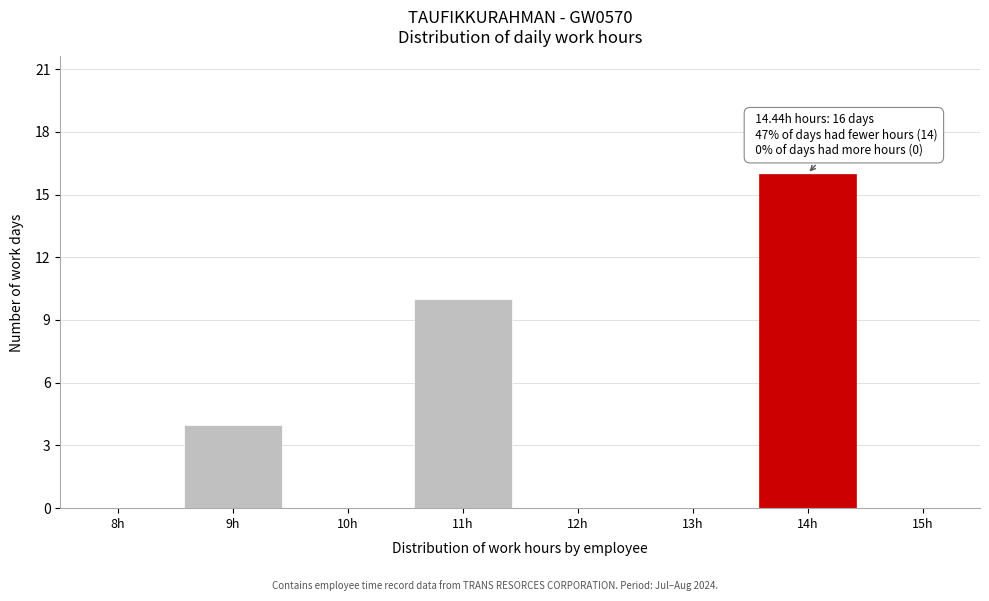

Reading right to left, list all the values displayed in this chart.

15h=0	14h=16	13h=0	12h=0	11h=10	10h=0	9h=4	8h=0